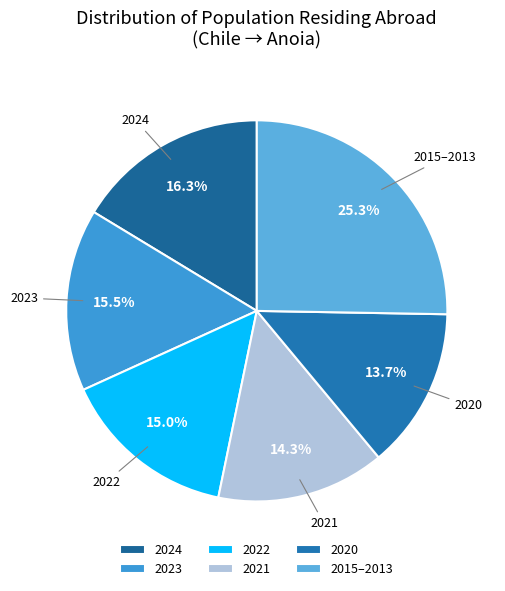

Which slice is the largest?

2015–2013